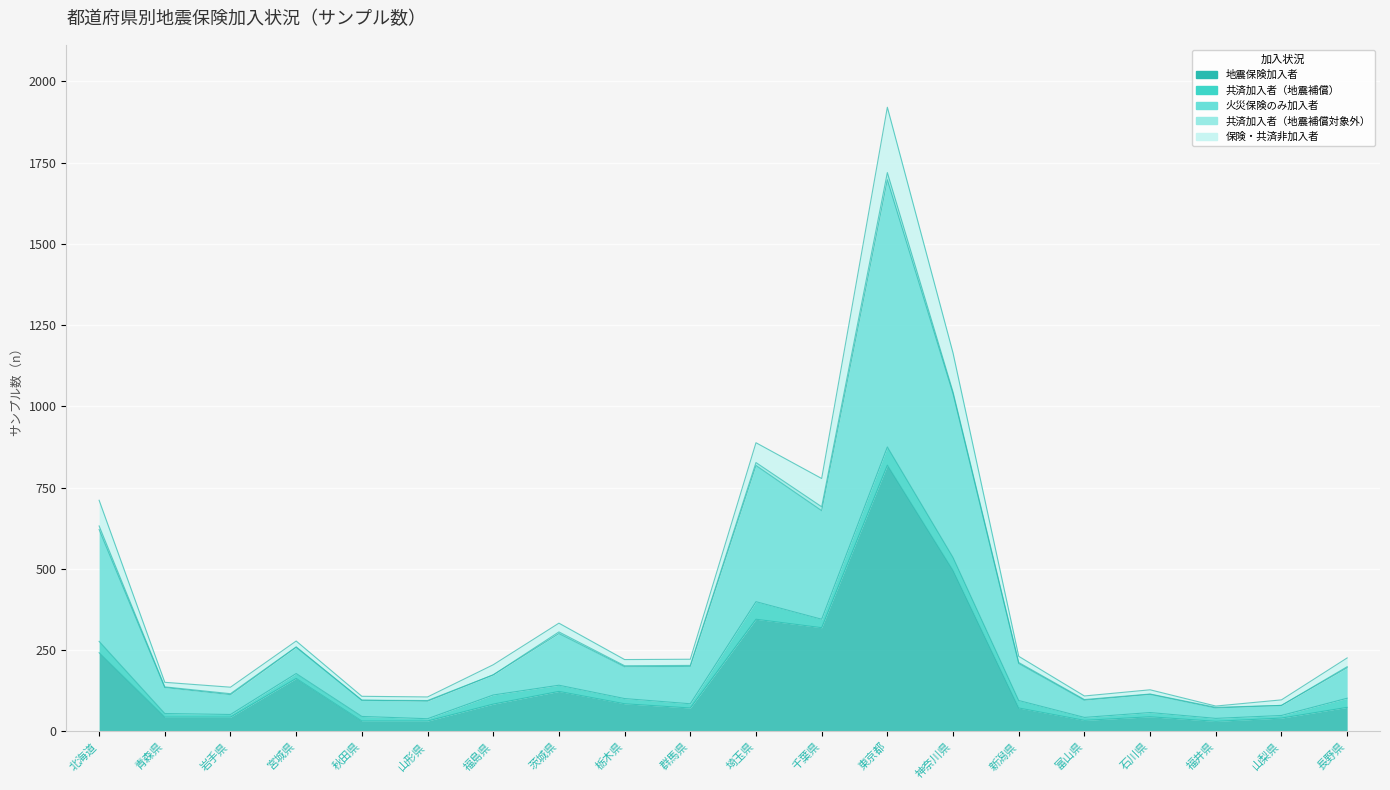

True or false: 火災保険のみ加入者 and 地震保険加入者 intersect in this chart.

False